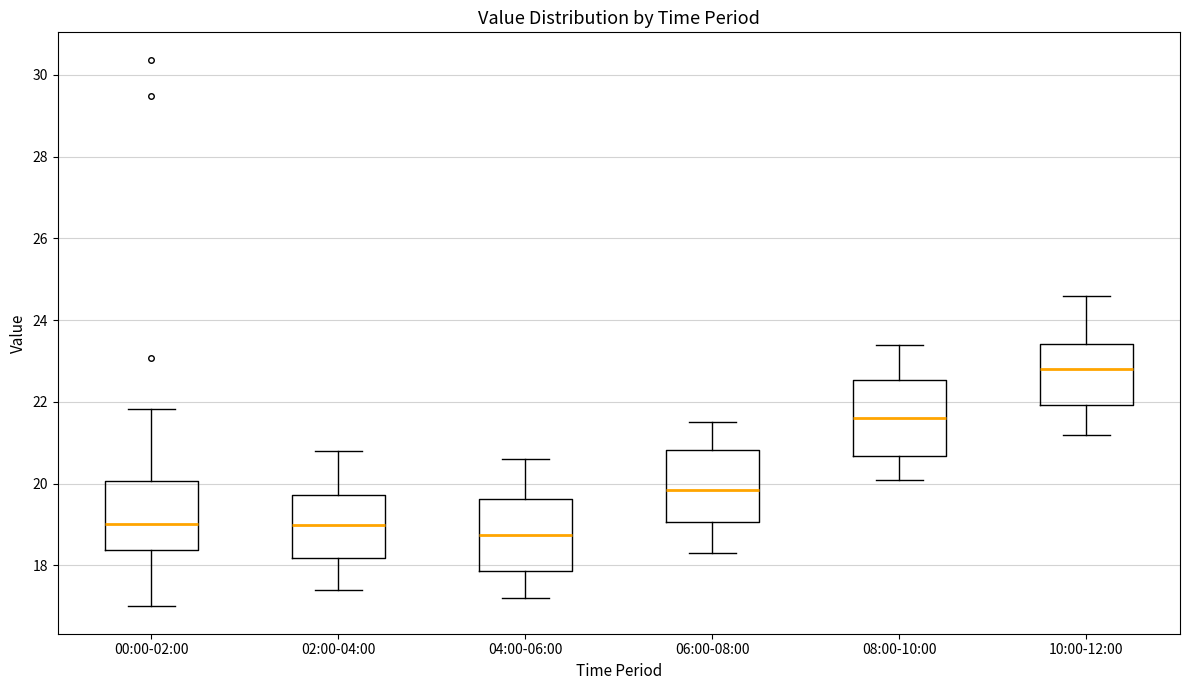

Which box's median line is the highest?

10:00-12:00